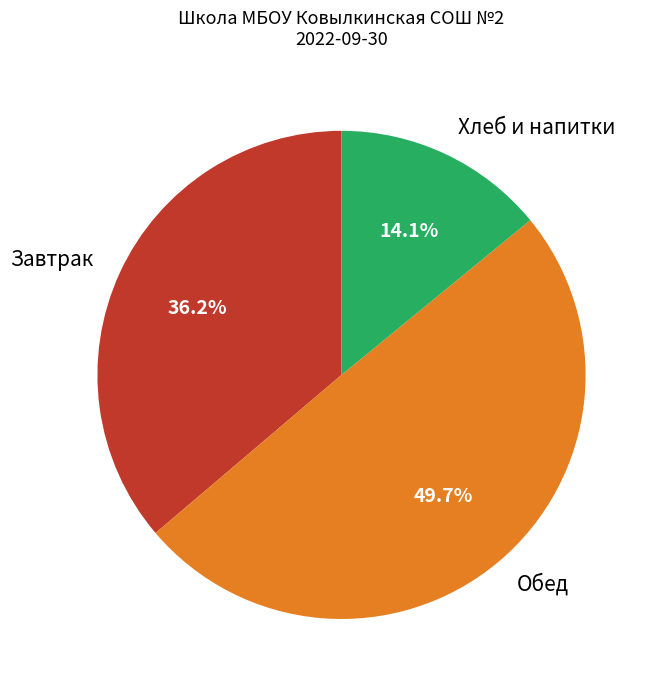

Does Хлеб и напитки represent more than half of the total?

No